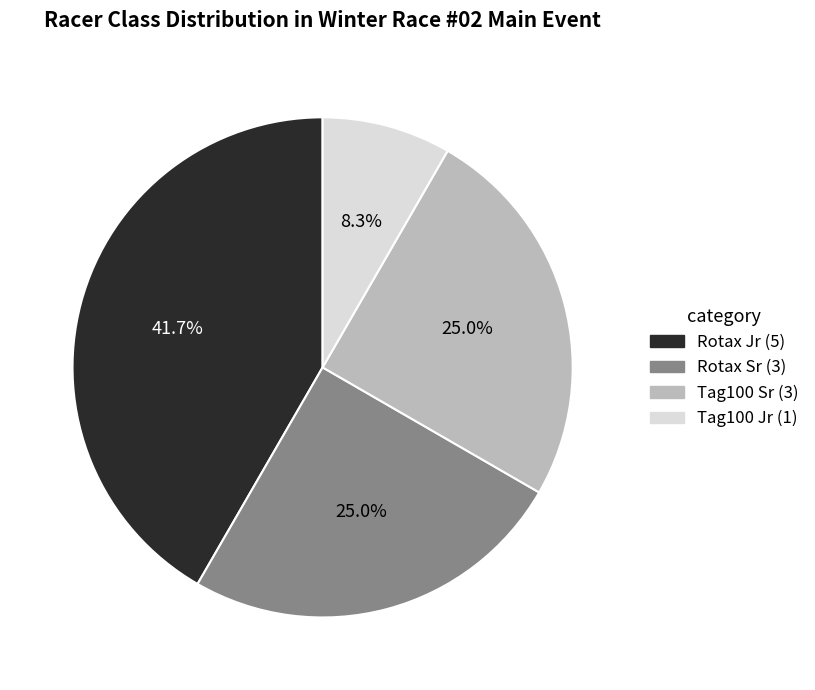

Approximately how many times larger is the value at Rotax Sr compared to Tag100 Jr?

3.0